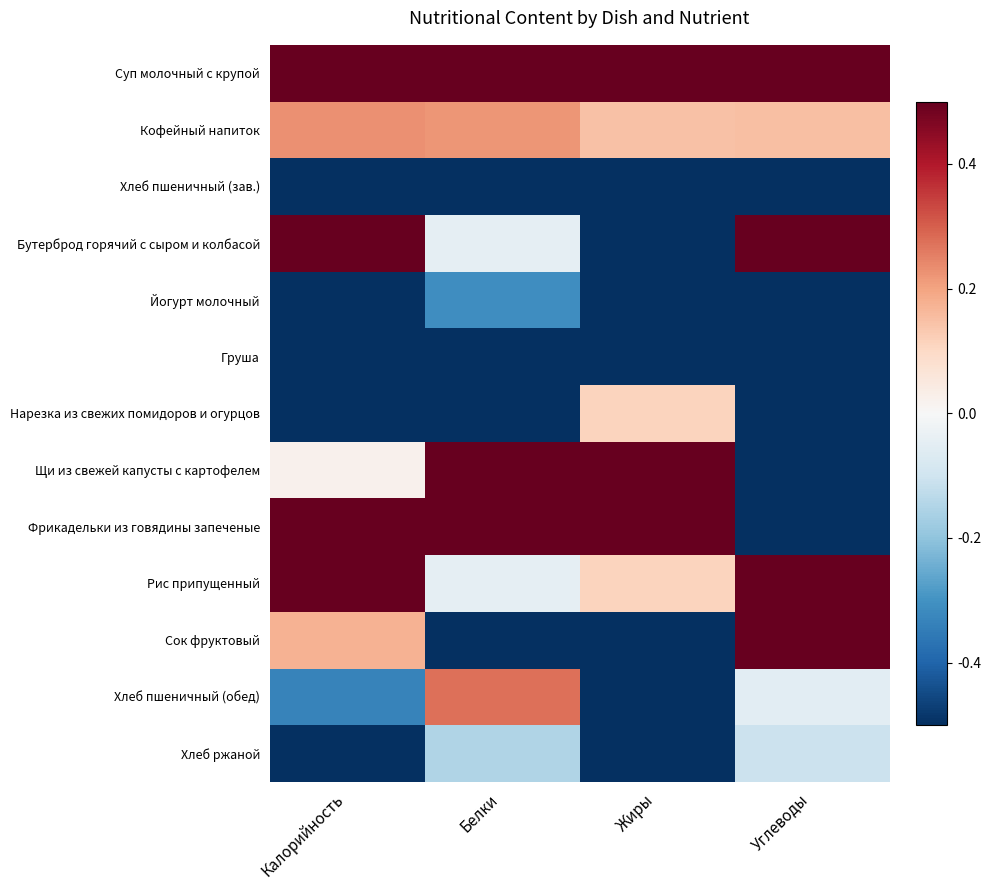

What is the smallest value displayed?

-0.5